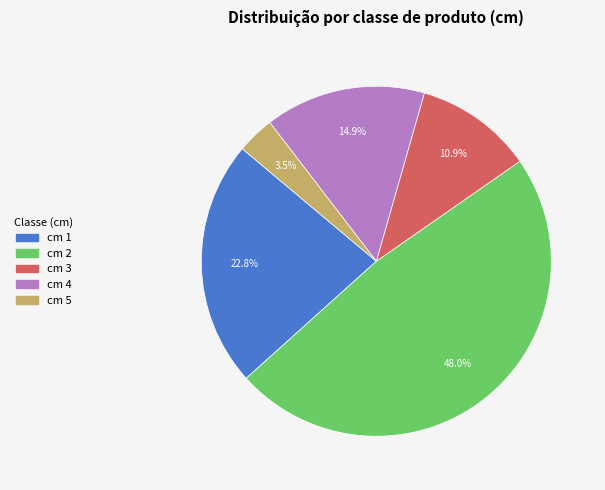

How many segments does this pie chart have?

5